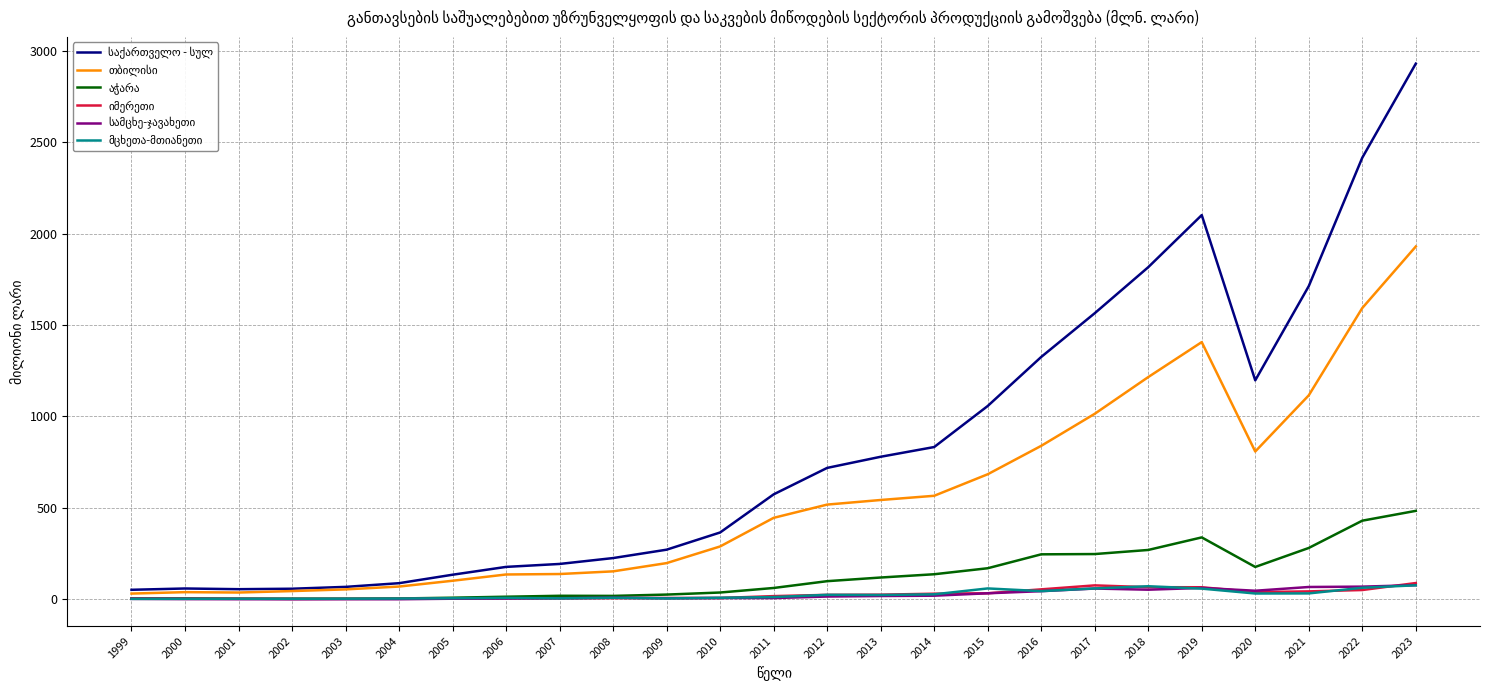

At which category is the sum across all series the highest?

2023